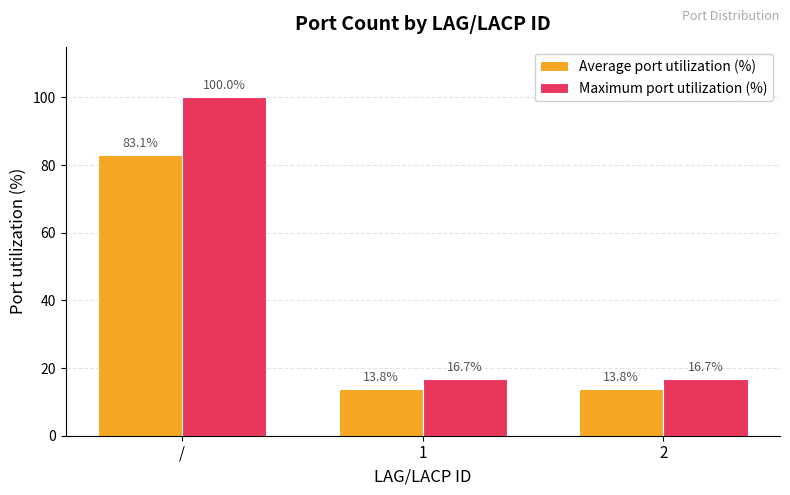

Which series has the widest spread of values?

Maximum port utilization (%)